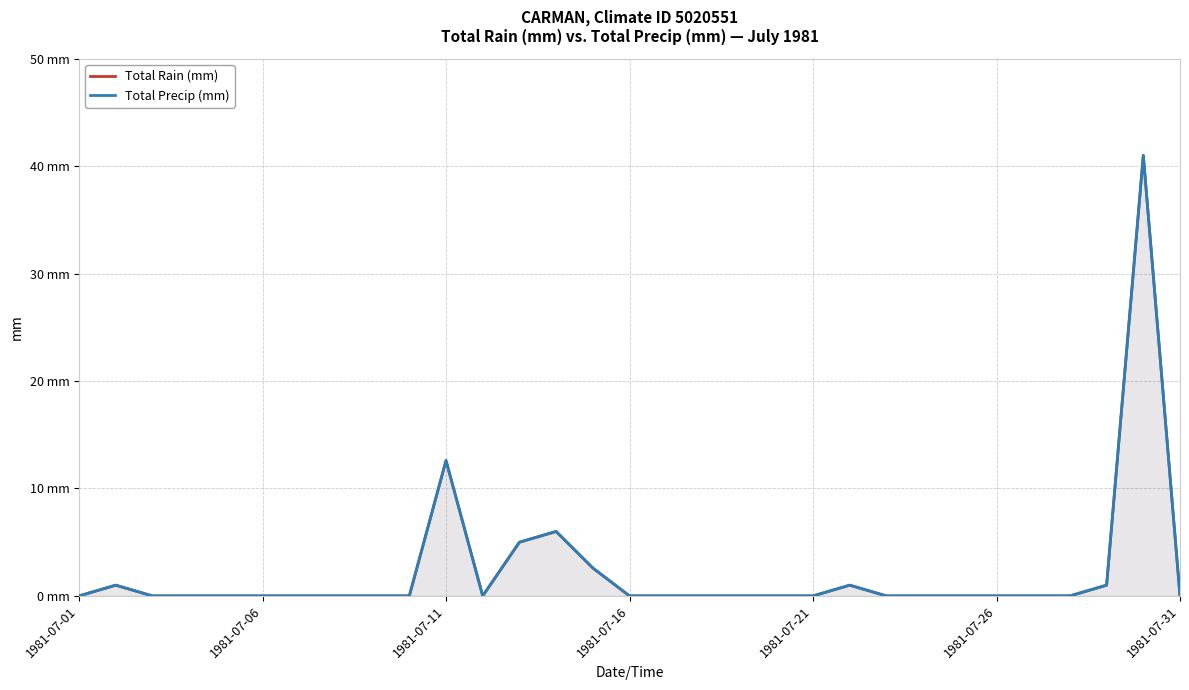

In Total Precip (mm), how many points are higher than both neighbors (excluding endpoints)?

5